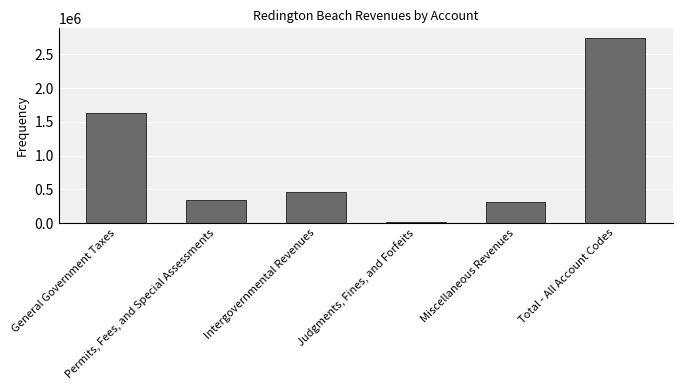

What is the greatest value displayed?

2748344